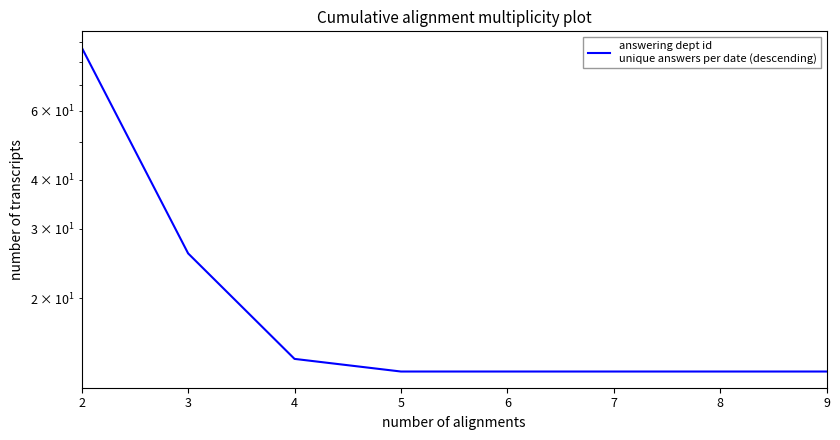

What is the sum of the values at 6 and 7?

26